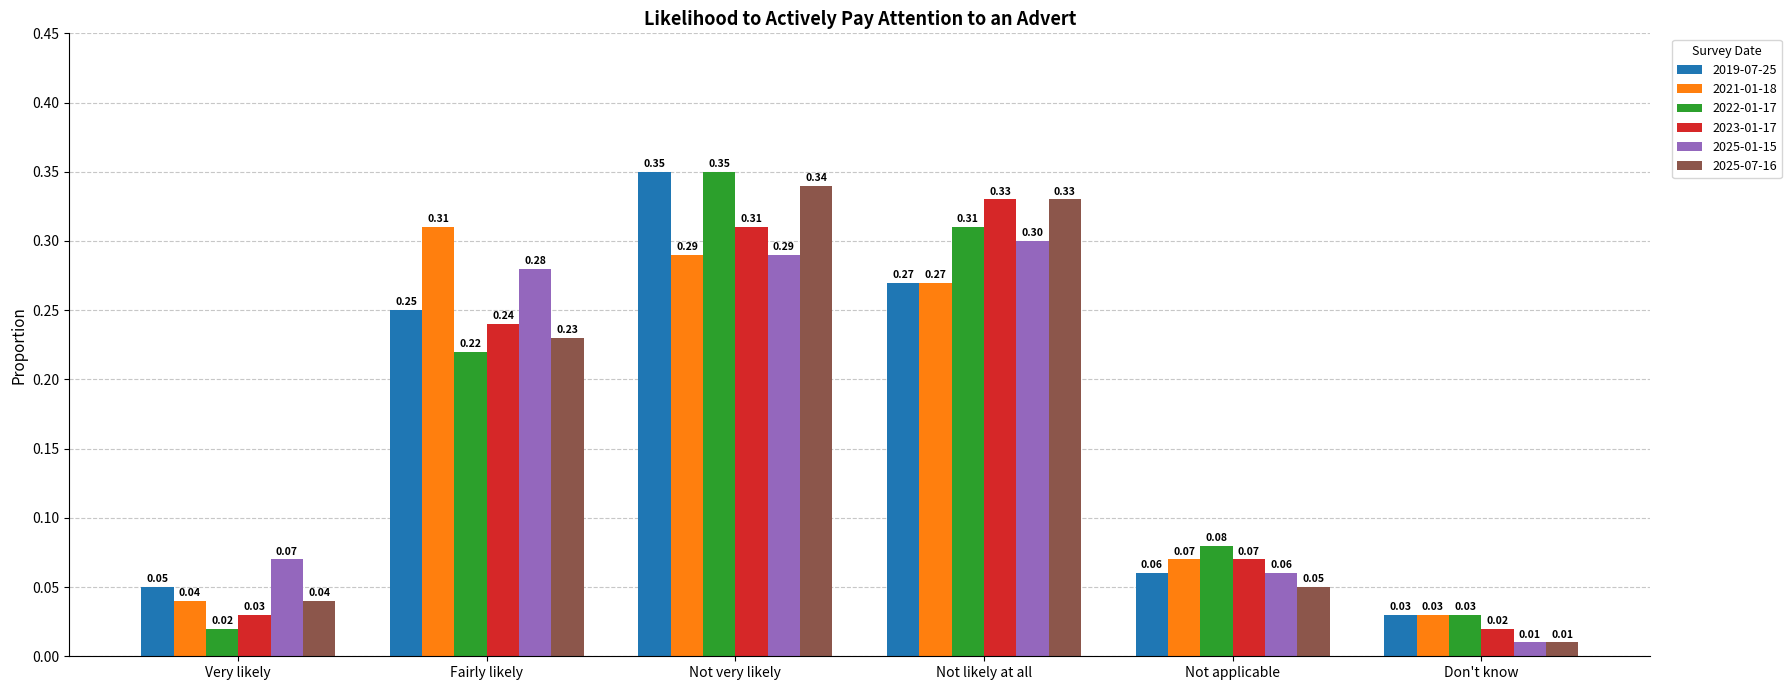

List the labels in order of 2021-01-18 value, largest first.

Fairly likely, Not very likely, Not likely at all, Not applicable, Very likely, Don't know